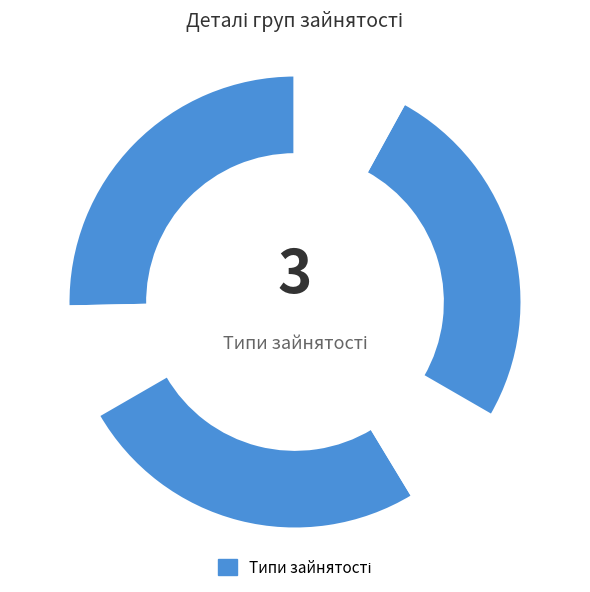

How many slices are in this pie chart?

6